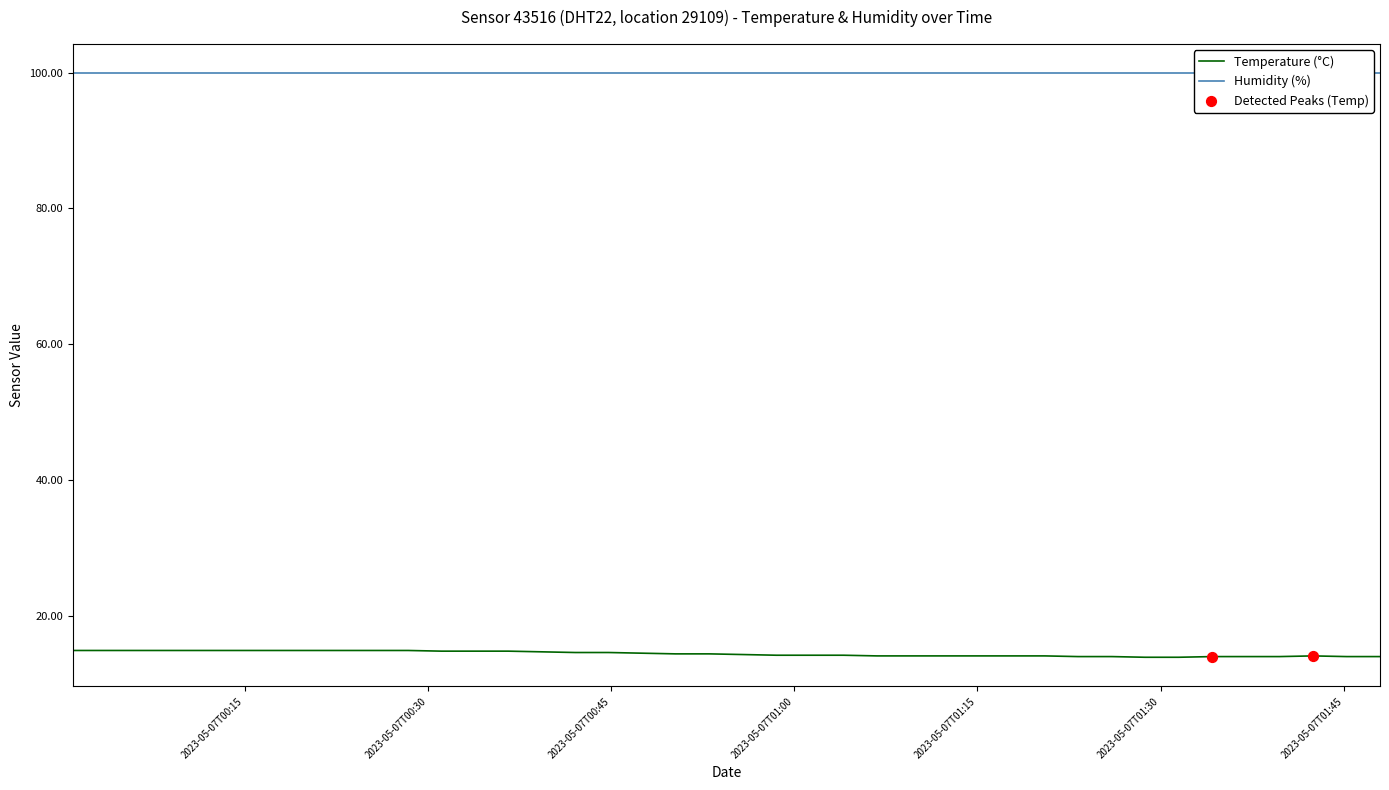

Which has a higher value, 2023-05-07T01:39:44 or 2023-05-07T01:09:32?

2023-05-07T01:09:32